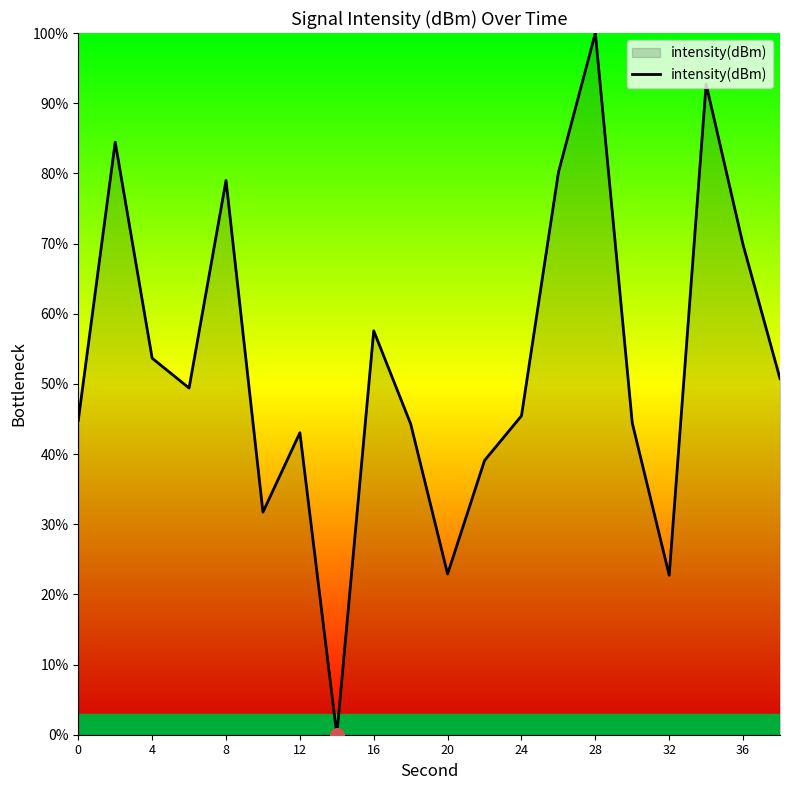

What is the difference between the maximum and minimum values?

100.0